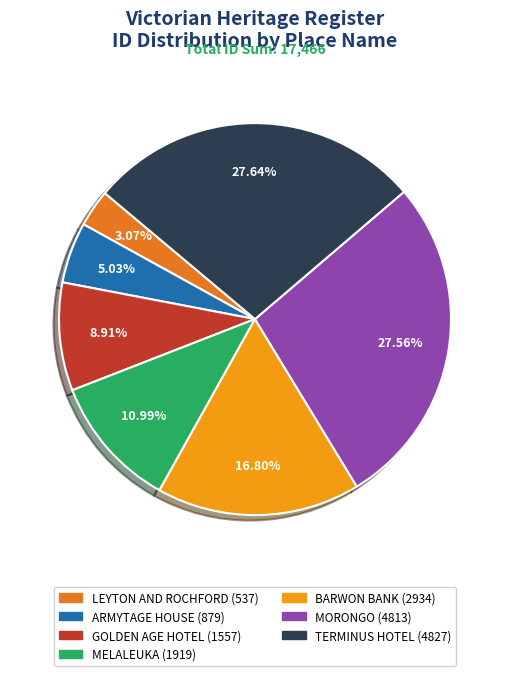

To the nearest percent, what percentage of the pie is BARWON BANK?

17%